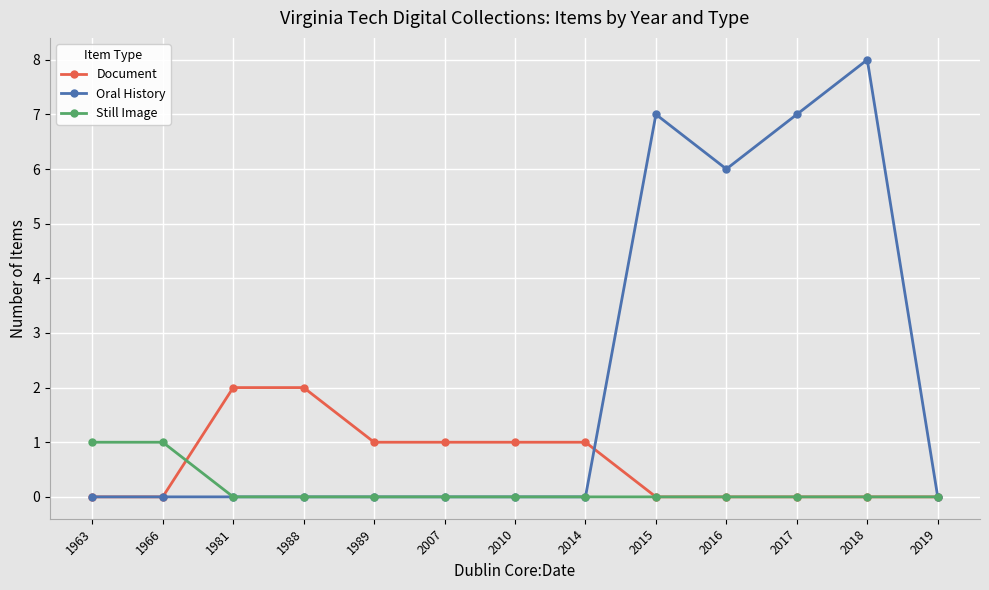

Count the Document values in the range 0 to 1.

11